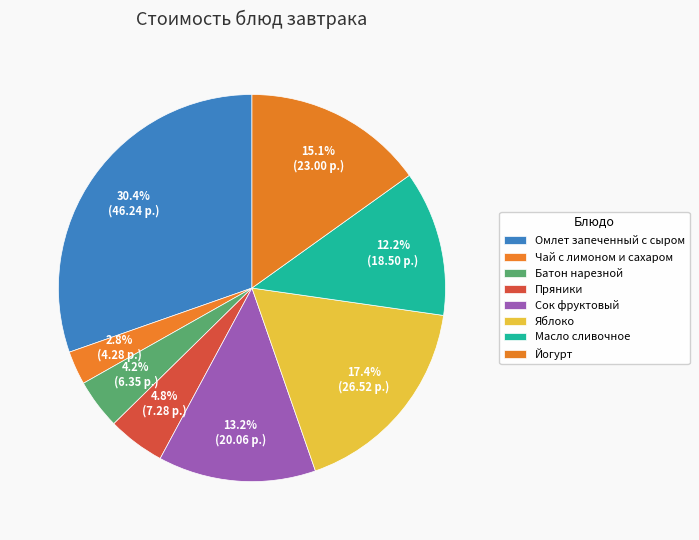

To the nearest percent, what is the difference between the Масло сливочное and Омлет запеченный с сыром slice percentages?

18%